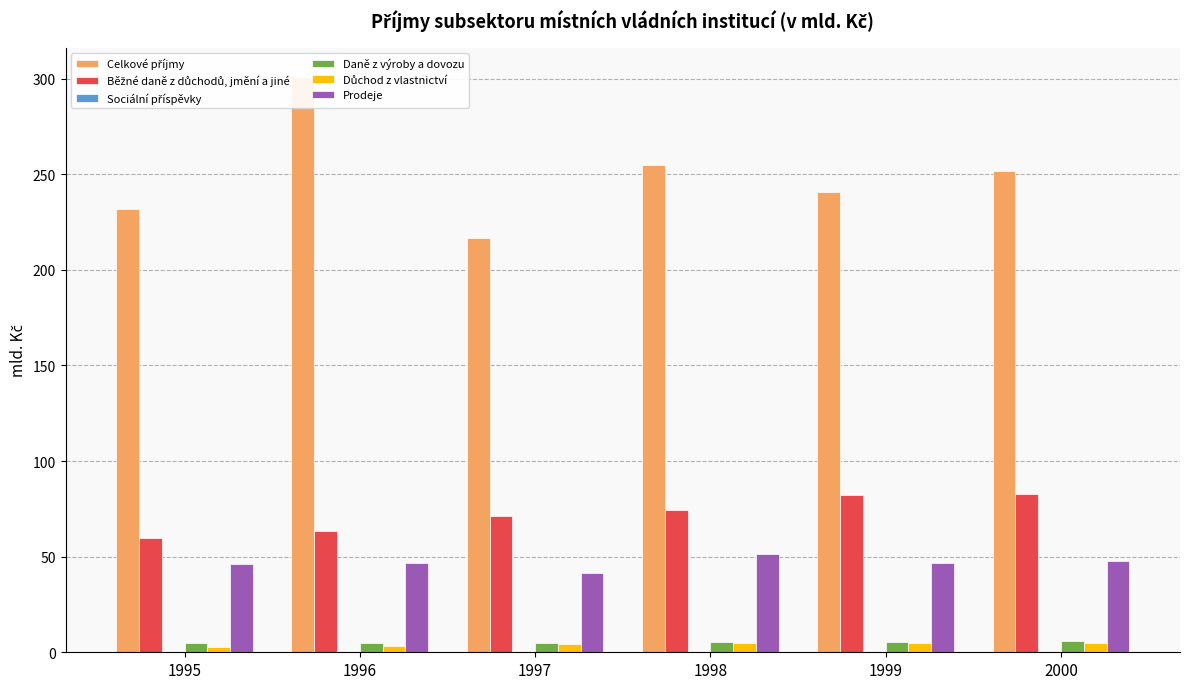

Is it true that Sociální příspěvky equals 0.0 at 1996?

True